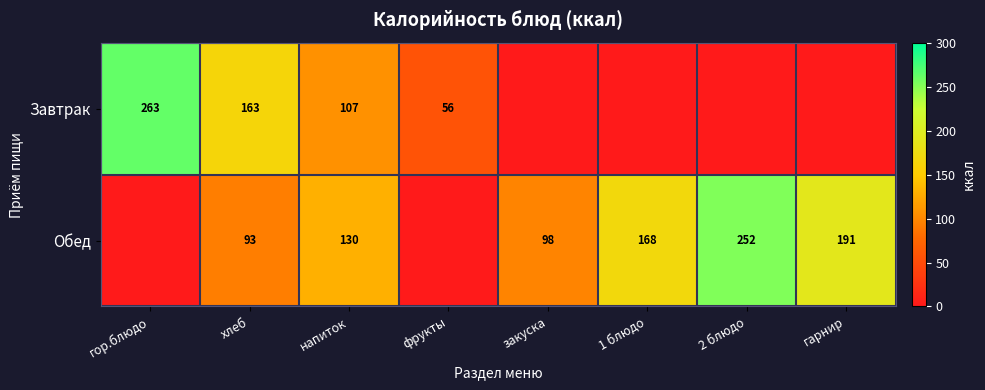

What is the difference between the Обед values at 2 блюдо and закуска?

154